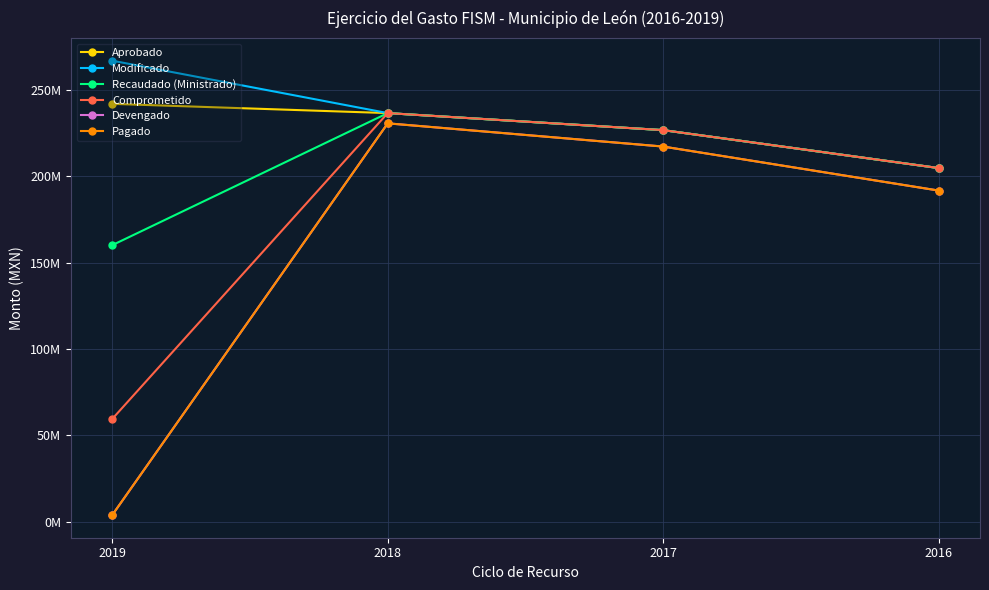

Rank the categories by Aprobado value from highest to lowest.

2019, 2018, 2017, 2016